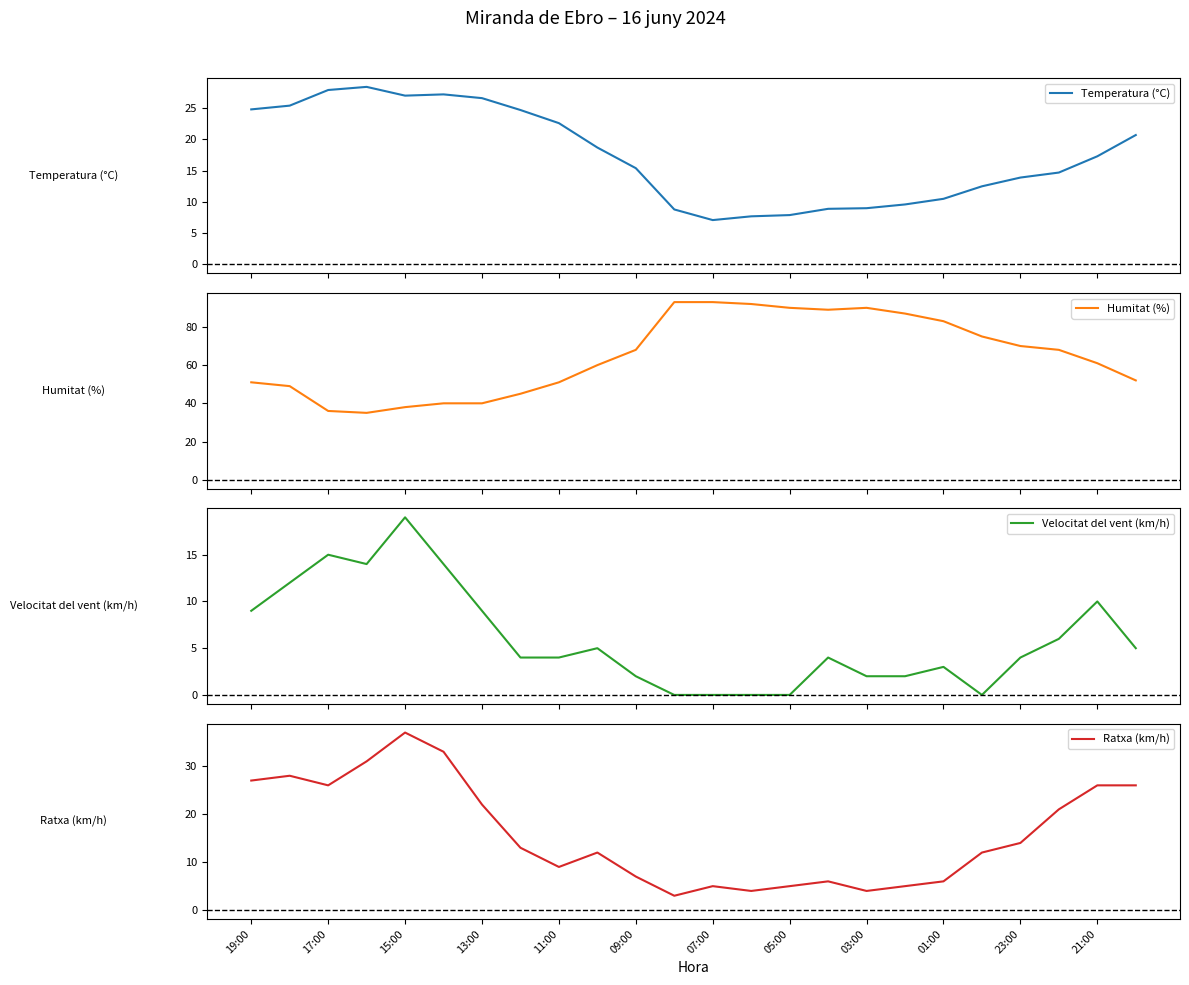

The value of Ratxa (km/h) at 05:00 is 2. True or false?

False